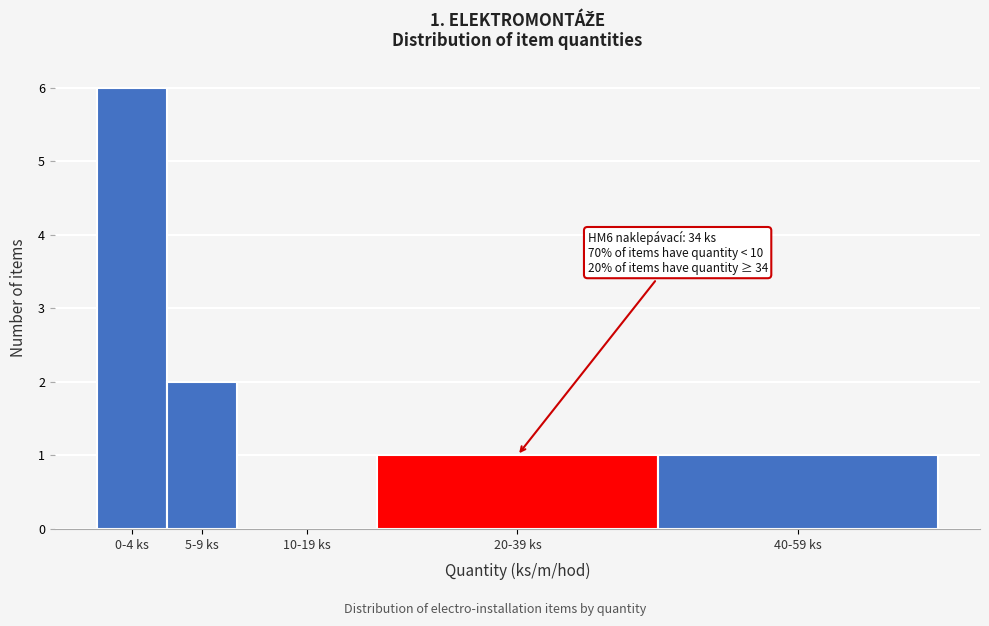

Reading left to right, list all the values displayed in this chart.

0-4 ks=6	5-9 ks=2	10-19 ks=0	20-39 ks=1	40-59 ks=1